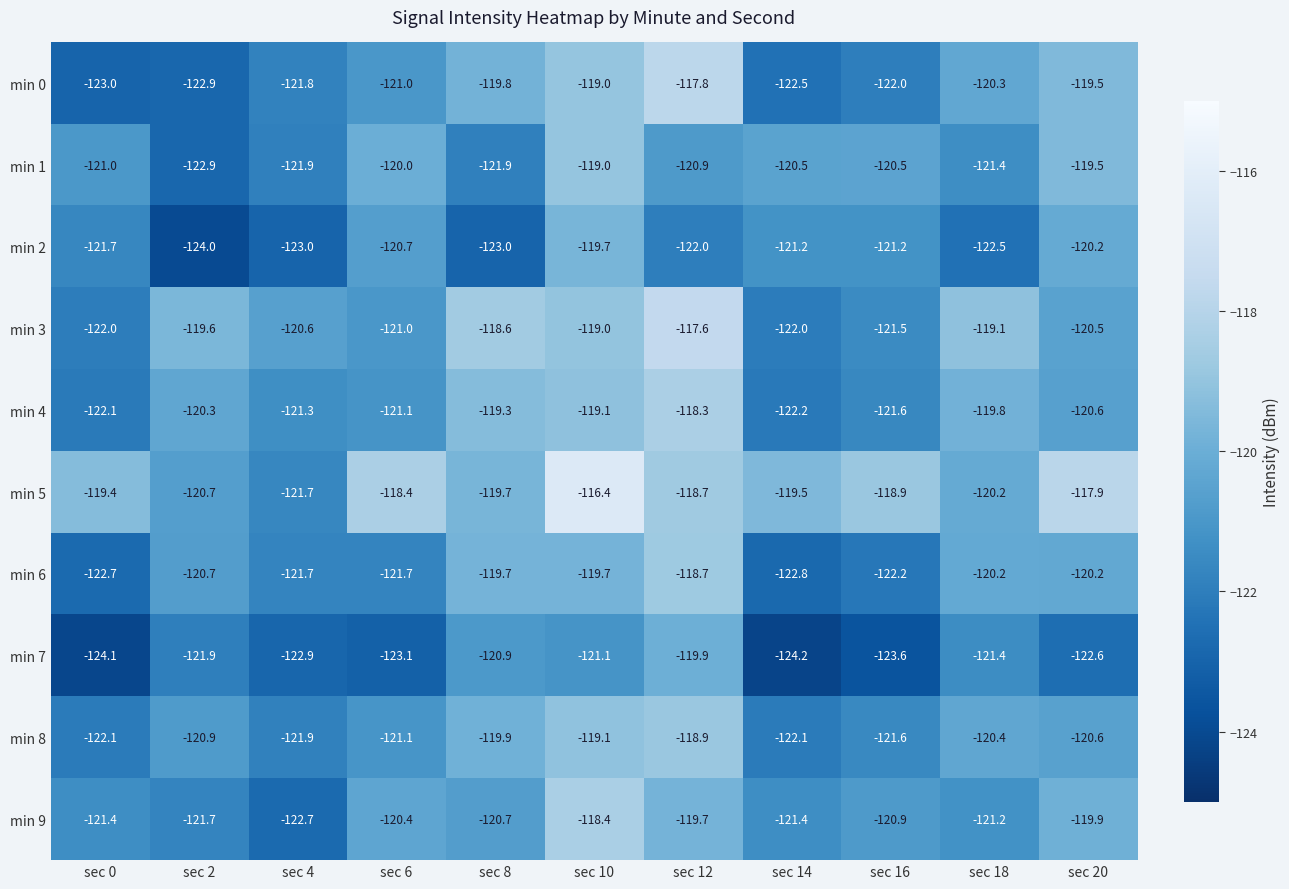

What is the difference between the second highest and minimum values in the min 8 series?

3.0